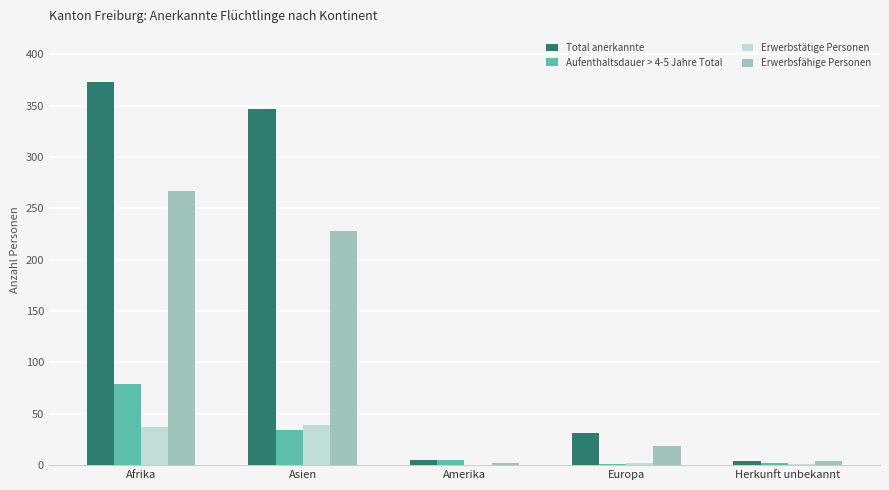

Which series has the largest total across all categories?

Total anerkannte